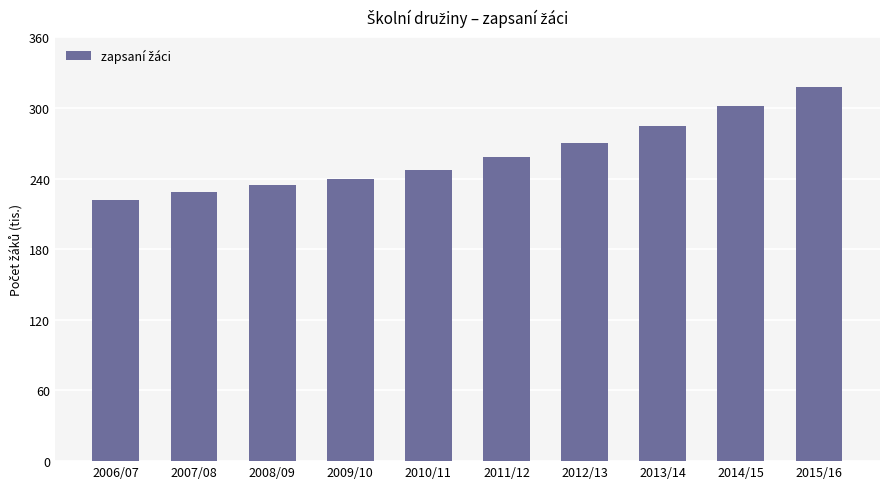

Does the chart contain any negative values?

No